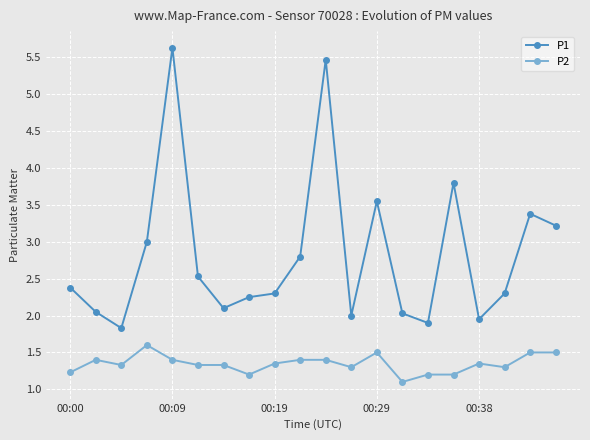

True or false: P2 and P1 cross at least once.

False